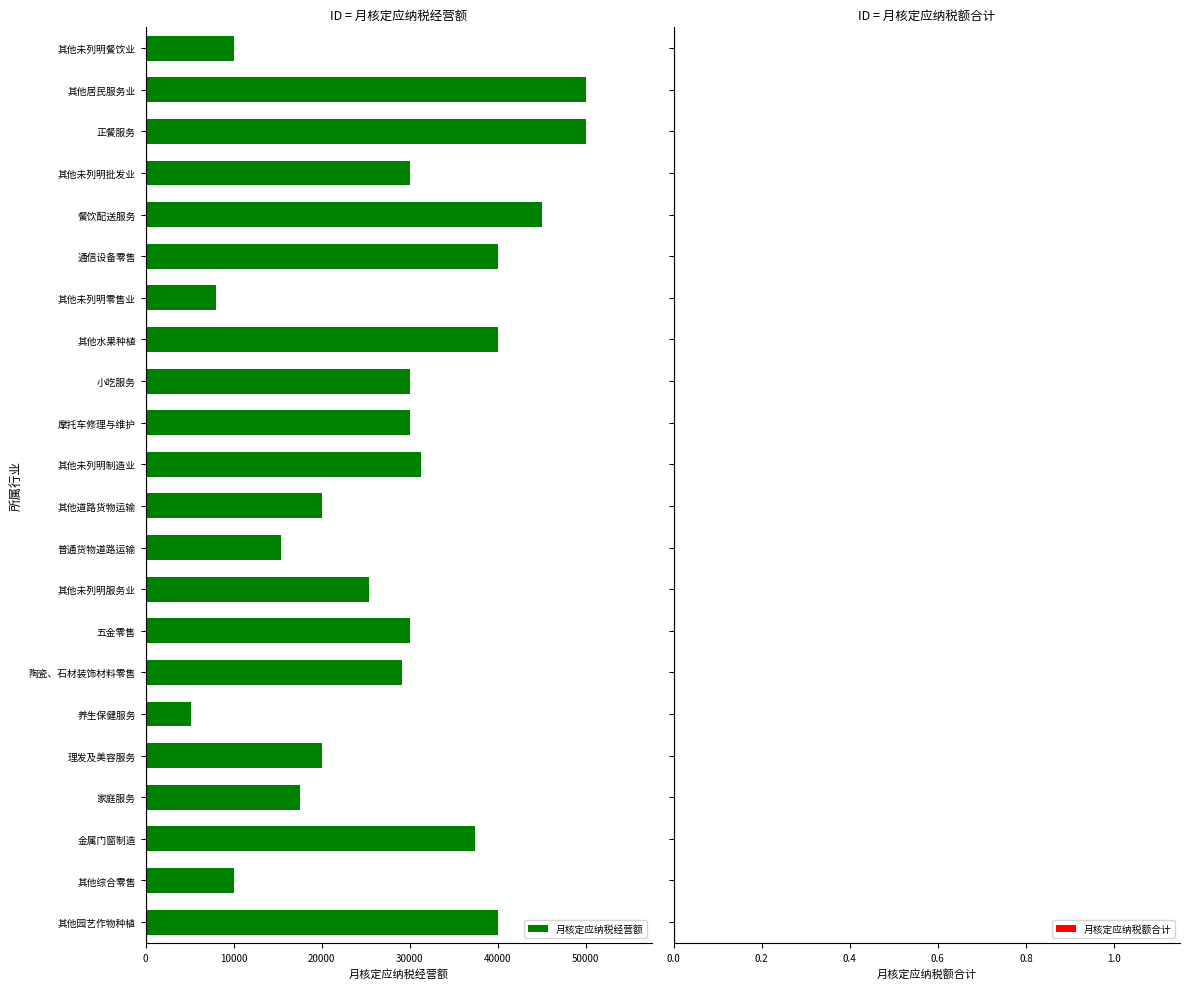

Which has a higher value, 小吃服务 or 金属门窗制造?

金属门窗制造